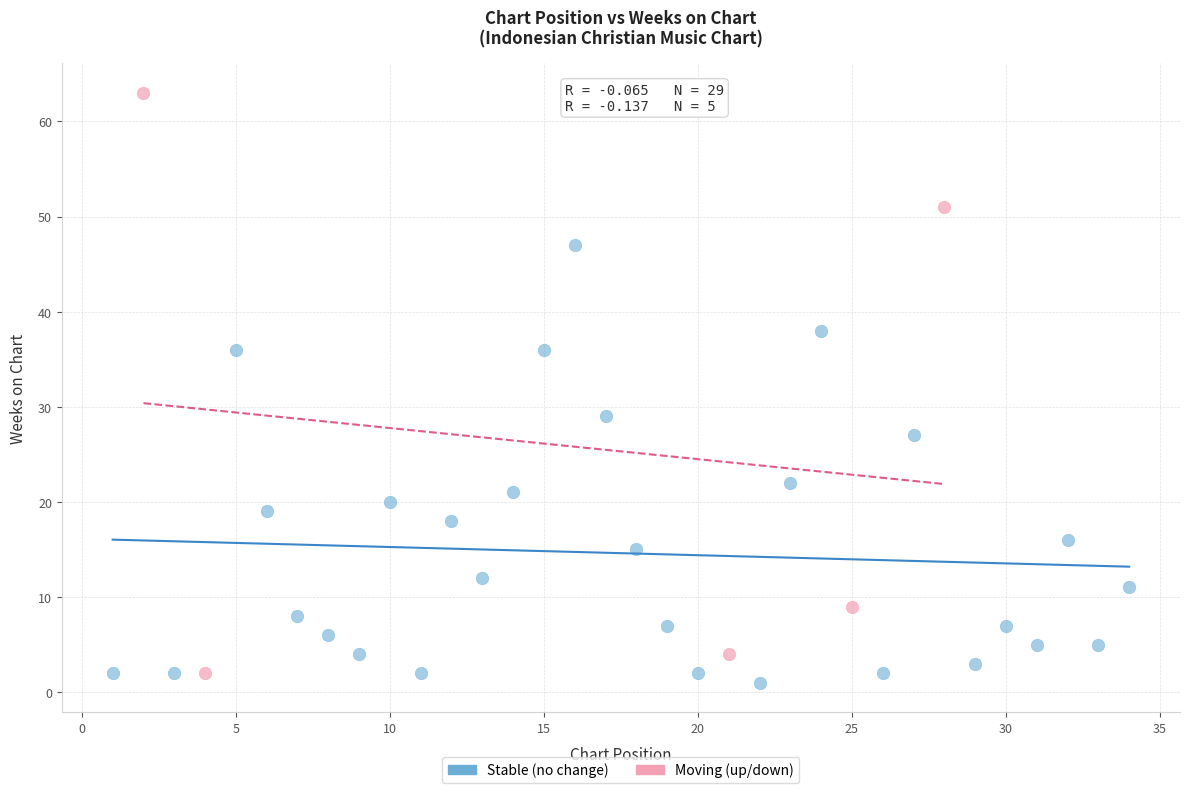

Which series has the largest Y range (max minus min)?

Moving (up/down)